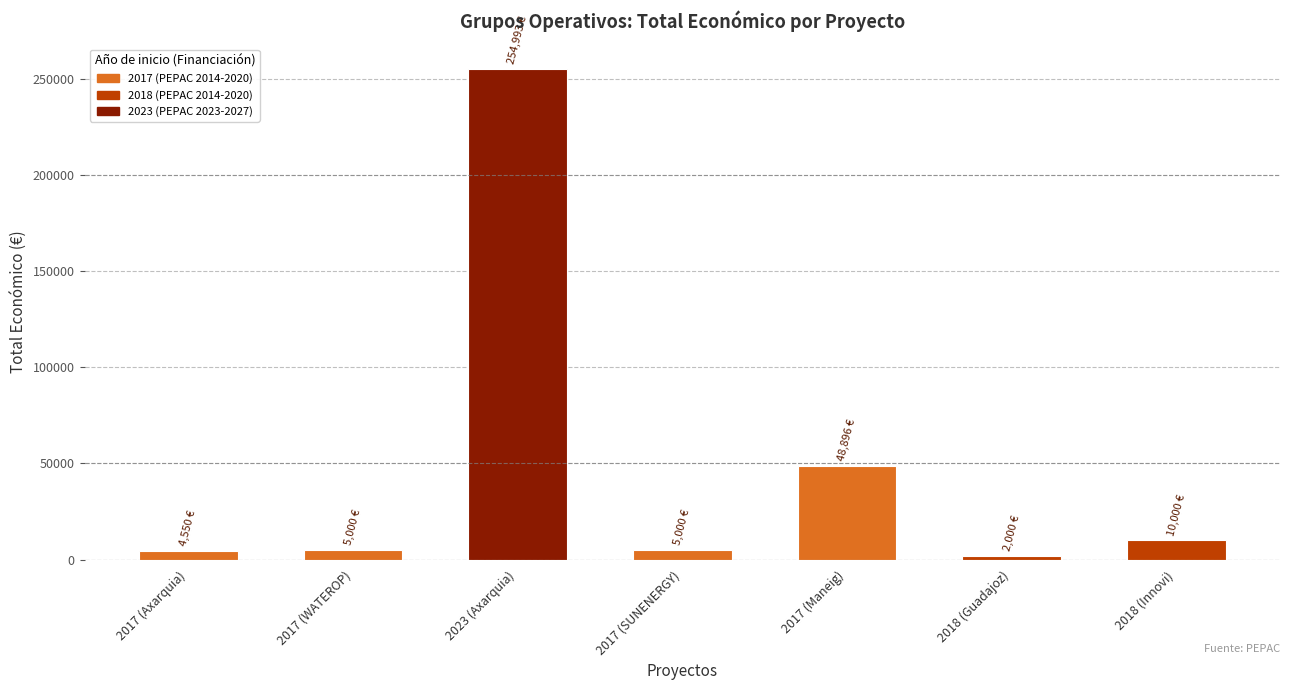

What position from the right is 2017 (Maneig)?

3